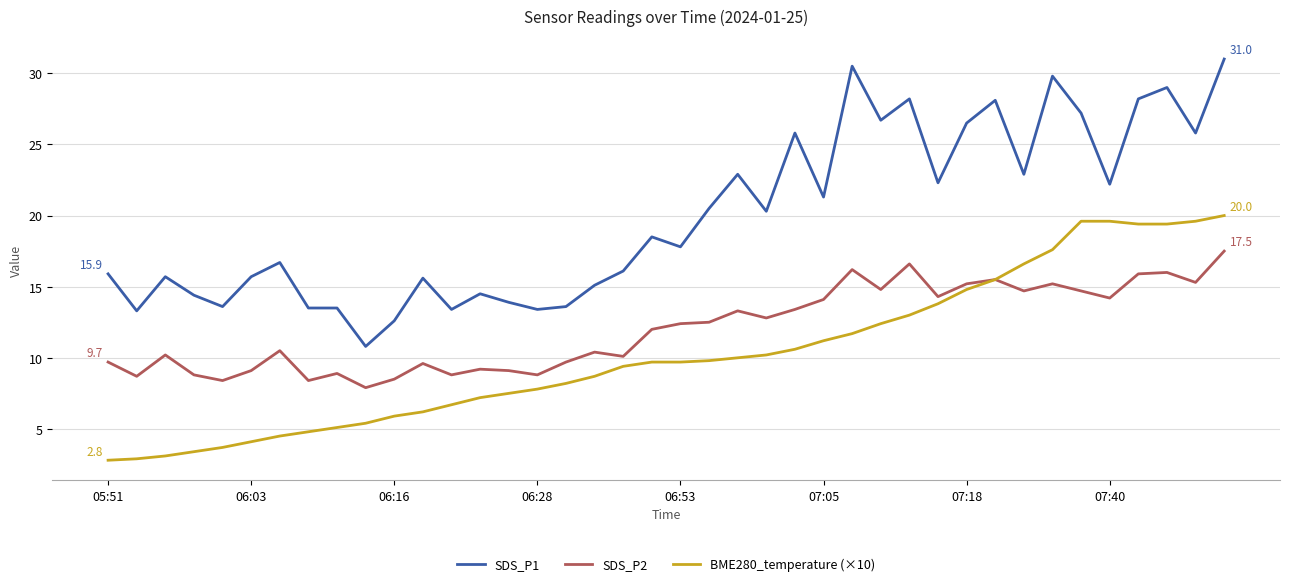

What is the maximum value shown in the chart?

31.0